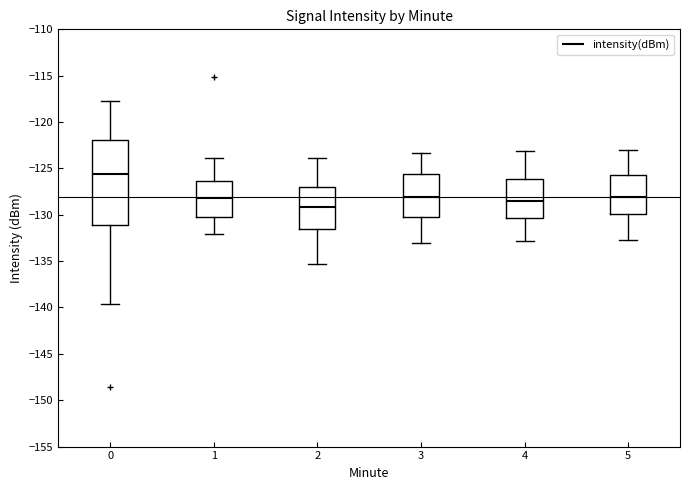

Which box is the tallest, from its lower edge to its upper edge?

0